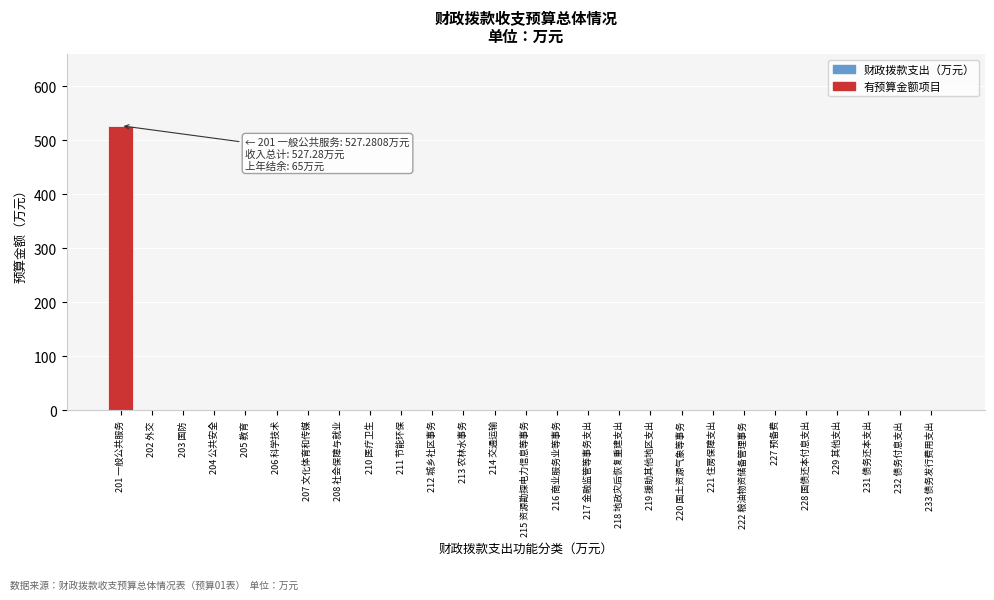

Reading right to left, list all the values displayed in this chart.

233 债务发行费用支出=0.0	232 债务付息支出=0.0	231 债务还本支出=0.0	229 其他支出=0.0	228 国债还本付息支出=0.0	227 预备费=0.0	222 粮油物资储备管理事务=0.0	221 住房保障支出=0.0	220 国土资源气象等事务=0.0	219 援助其他地区支出=0.0	218 地政灾后恢复重建支出=0.0	217 金融监管等事务支出=0.0	216 商业服务业等事务=0.0	215 资源勘探电力信息等事务=0.0	214 交通运输=0.0	213 农林水事务=0.0	212 城乡社区事务=0.0	211 节能环保=0.0	210 医疗卫生=0.0	208 社会保障与就业=0.0	207 文化体育和传媒=0.0	206 科学技术=0.0	205 教育=0.0	204 公共安全=0.0	203 国防=0.0	202 外交=0.0	201 一般公共服务=527.3